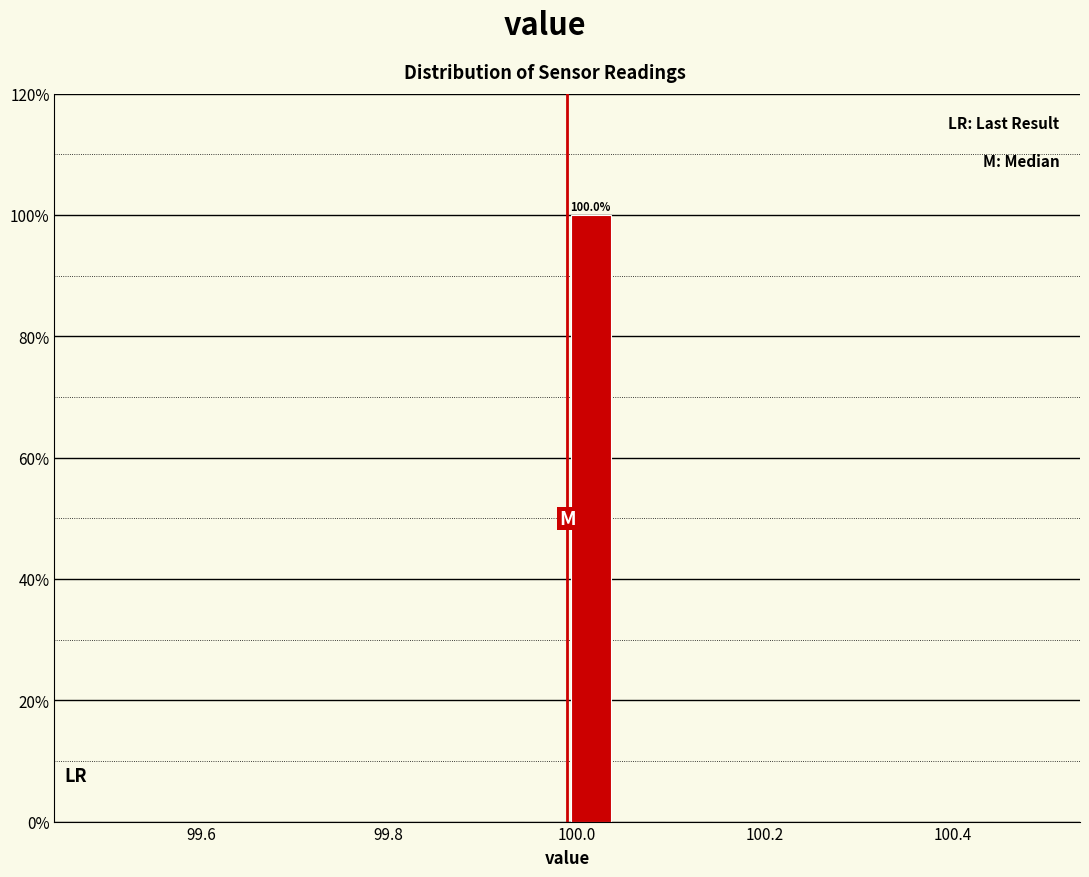

Read against the x-axis, roughly where is the centre of the tallest bar?

100.02